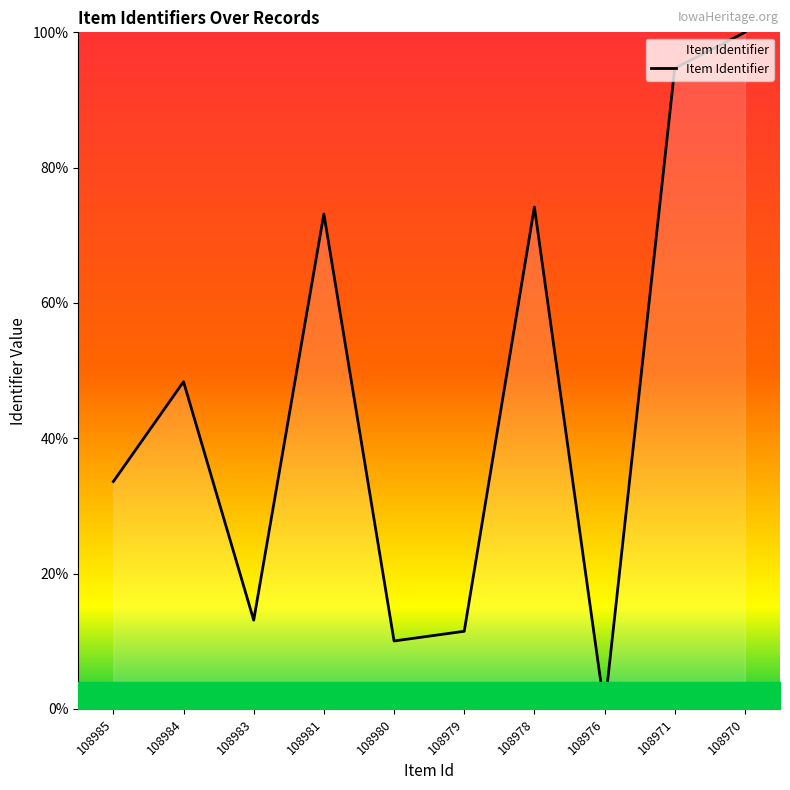

How many values are below 48?

5